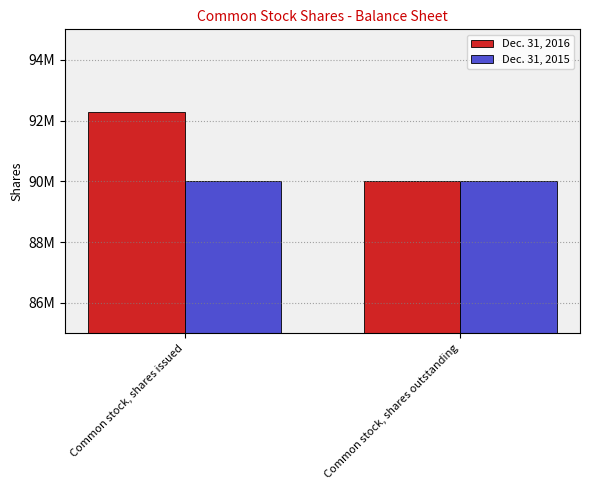

What is the label of the 1st bar from the right?

Common stock, shares outstanding